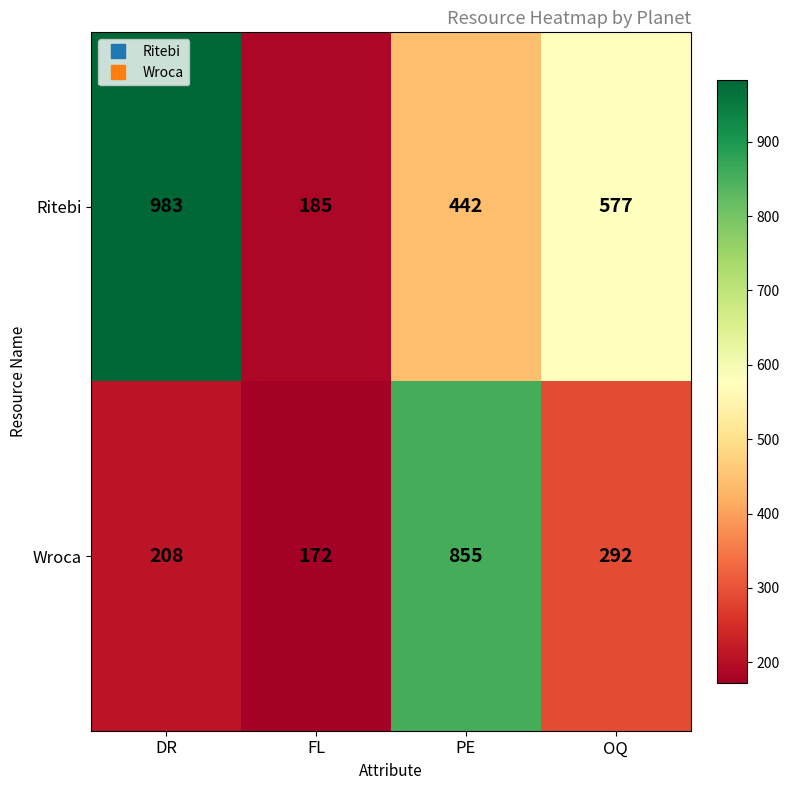

What is the spread (max minus min) of values at FL?

13